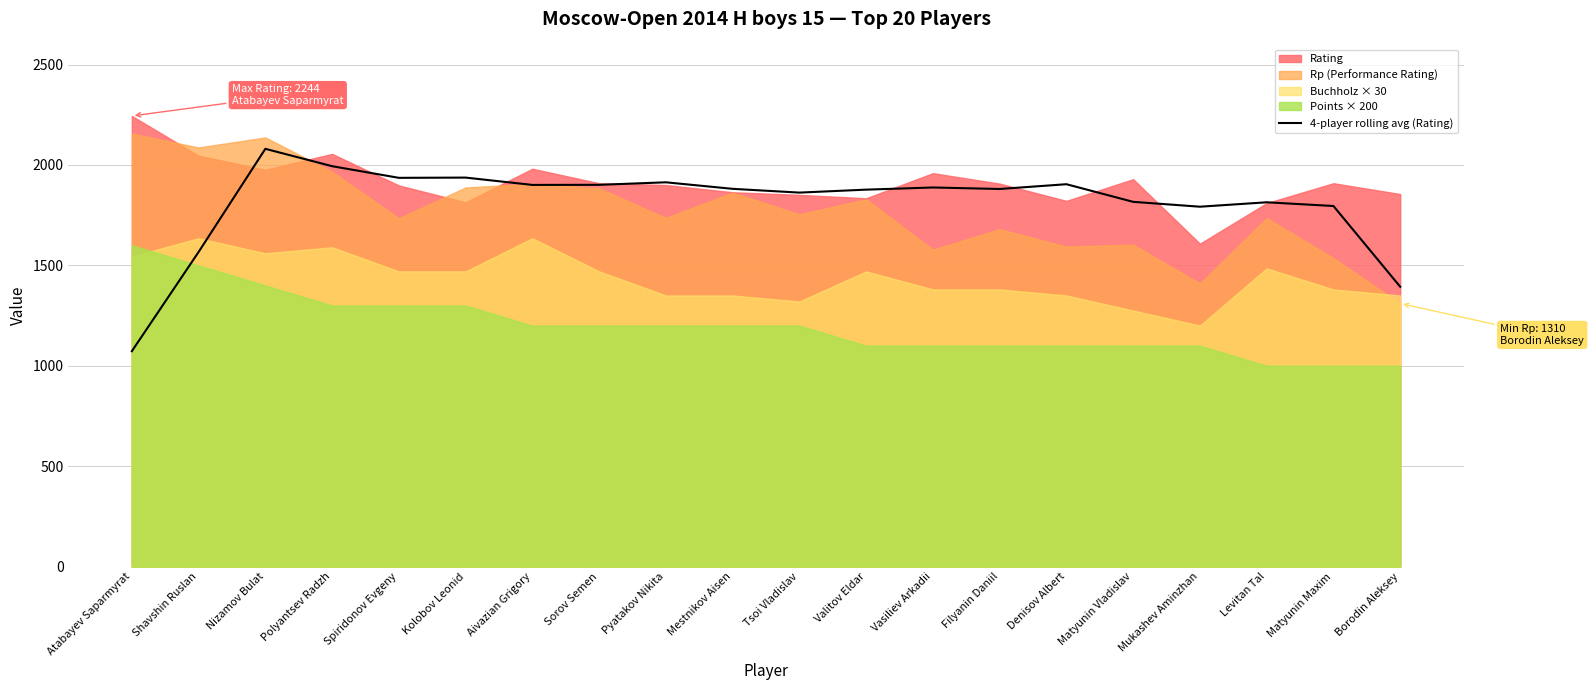

Reading left to right, transcribe all the data shown in this chart.

Atabayev Saparmyrat=1072.5	Shavshin Ruslan=1566.5	Nizamov Bulat=2080.2	Polyantsev Radzh=1993.8	Spiridonov Evgeny=1935.8	Kolobov Leonid=1937.0	Aivazian Grigory=1900.5	Sorov Semen=1901.0	Pyatakov Nikita=1913.5	Mestnikov Aisen=1881.0	Tsoi Vladislav=1862.2	Valitov Eldar=1877.0	Vasiliev Arkadii=1887.8	Filyanin Daniil=1880.2	Denisov Albert=1904.0	Matyunin Vladislav=1816.2	Mukashev Aminzhan=1792.0	Levitan Tal=1814.0	Matyunin Maxim=1795.5	Borodin Aleksey=1393.5